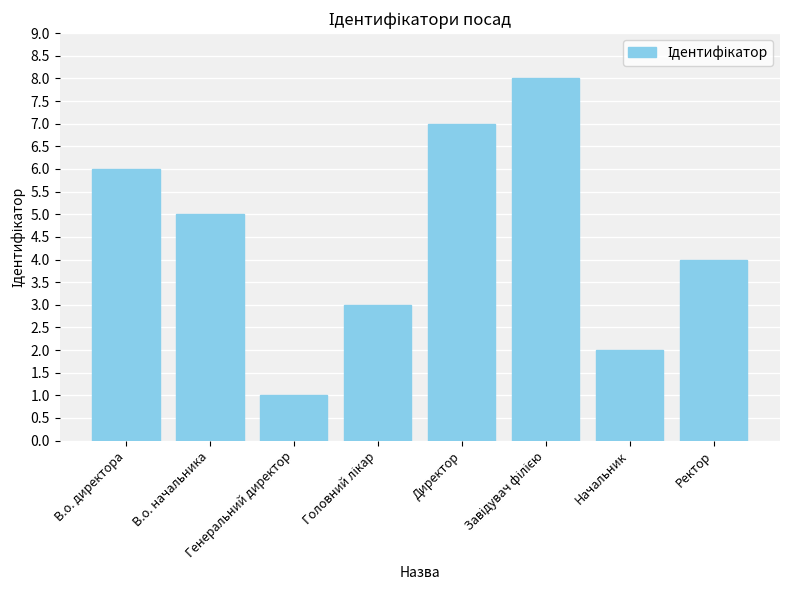

Which has a higher value, Начальник or Генеральний директор?

Начальник